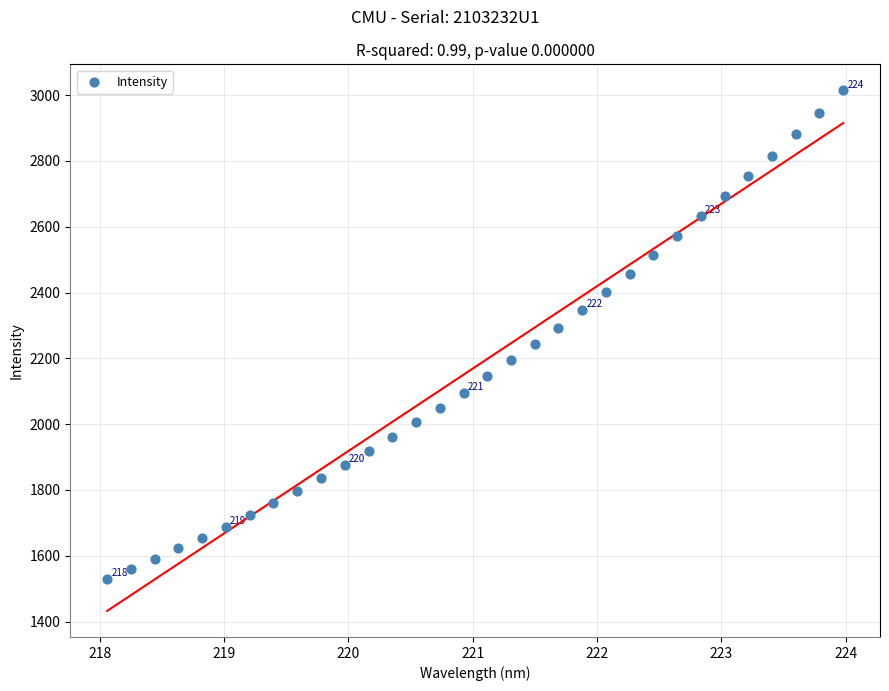

What is the range of X values (max minus min)?

5.9